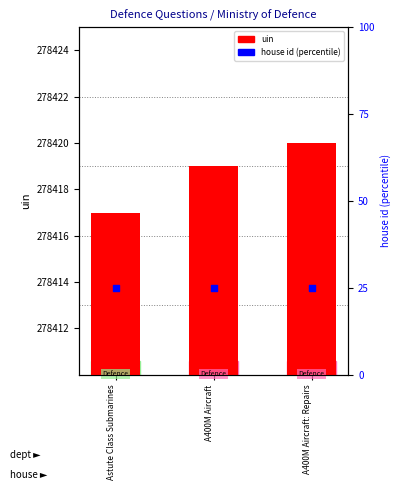

What is the total value across all series at A400M Aircraft?

278420